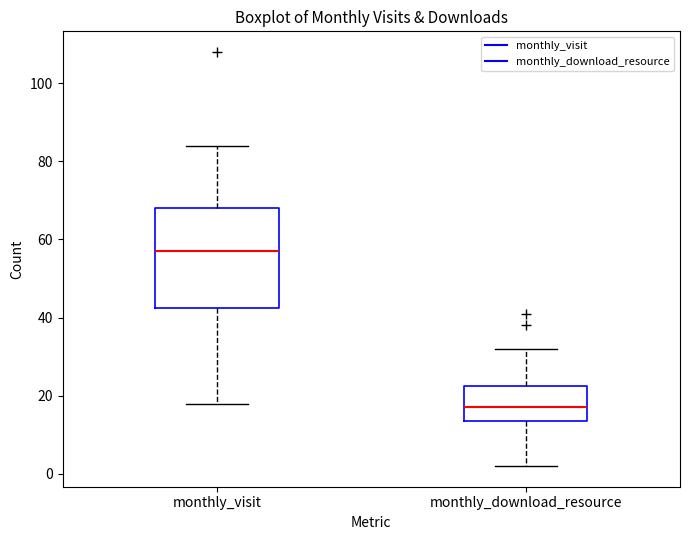

Reading left to right, read every box against the y-axis: the position of its median line, the range the box covers, and the ends of its whiskers. The values are not printed on the chart, so give them approximately, as read against the axis.

monthly_visit: median 58, box 42 to 68, whiskers 18 to 84
monthly_download_resource: median 18, box 14 to 22, whiskers 2 to 32